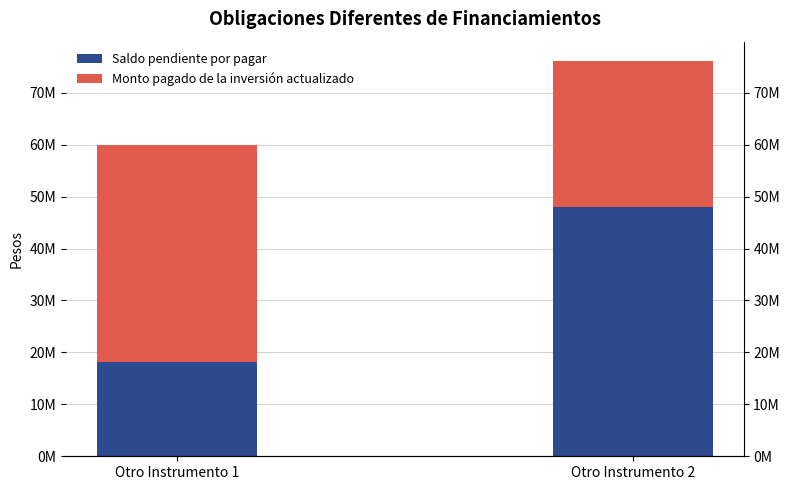

Which series has the largest total across all categories?

Monto pagado de la inversión actualizado